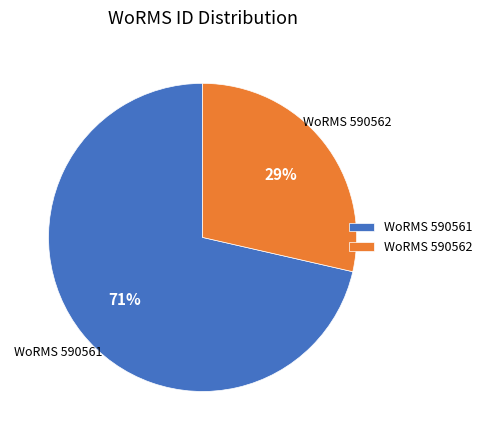

What is the smallest slice in the pie chart?

WoRMS 590562